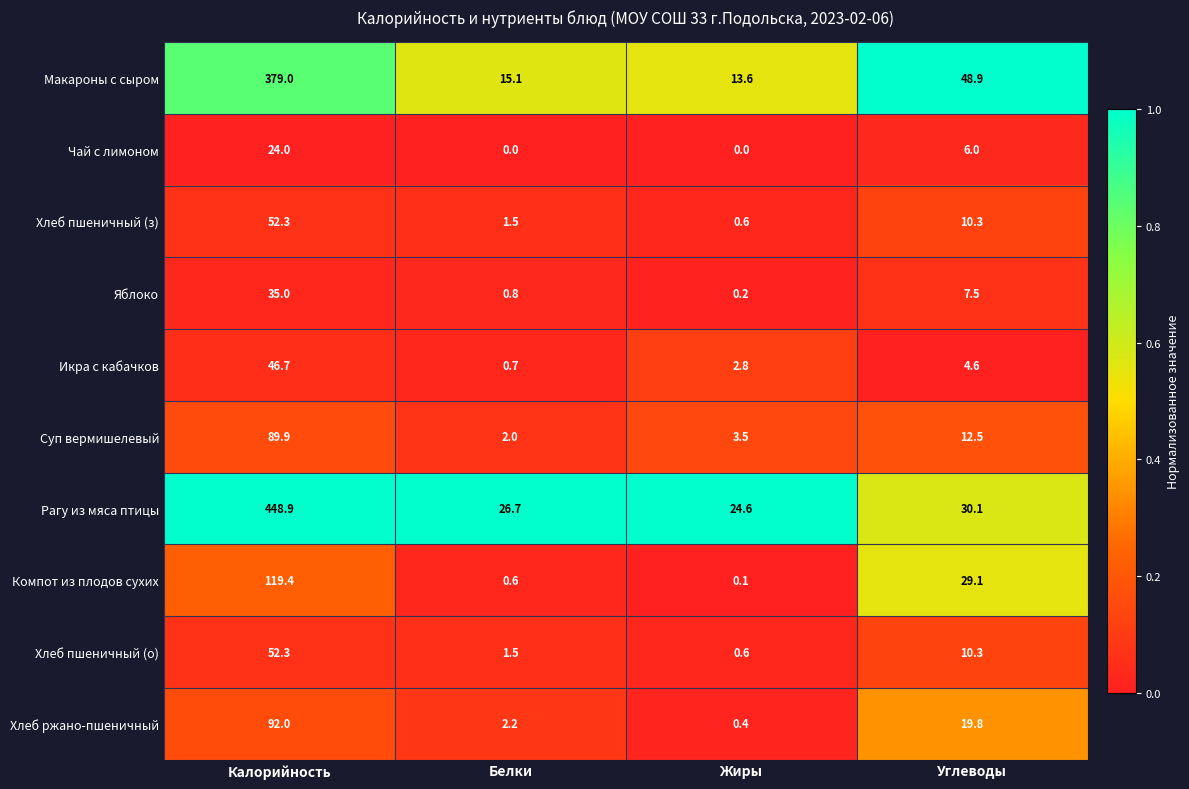

At which category is the sum across all series the highest?

Калорийность